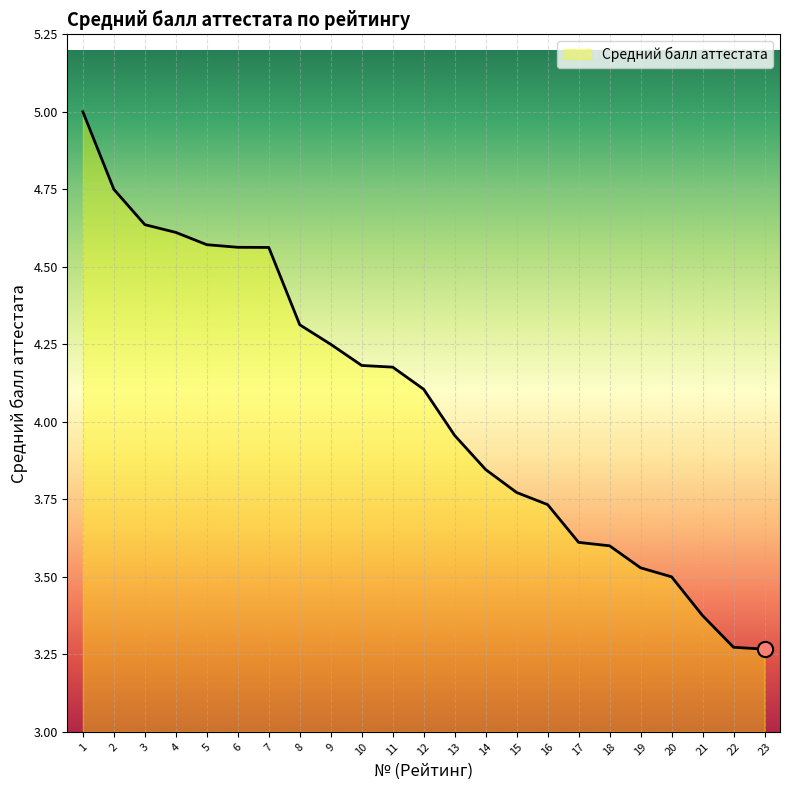

What is the change in value from 9 to 19?

-0.7